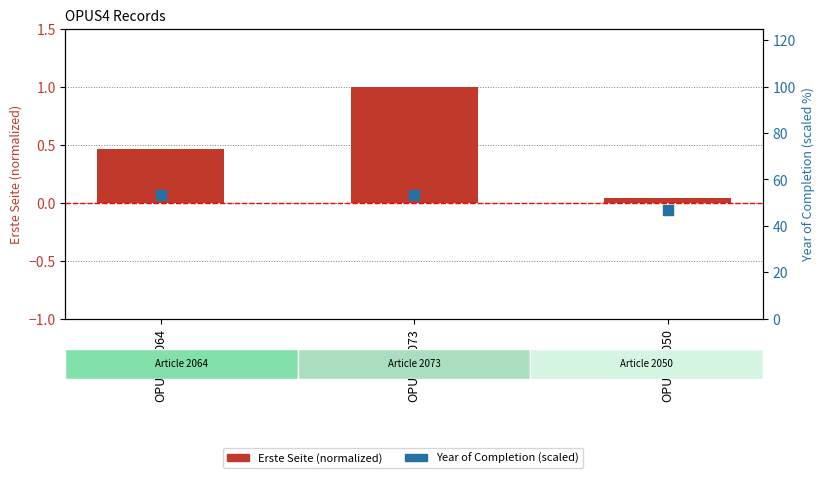

Which series has the largest Y range (max minus min)?

Year of Completion (scaled)